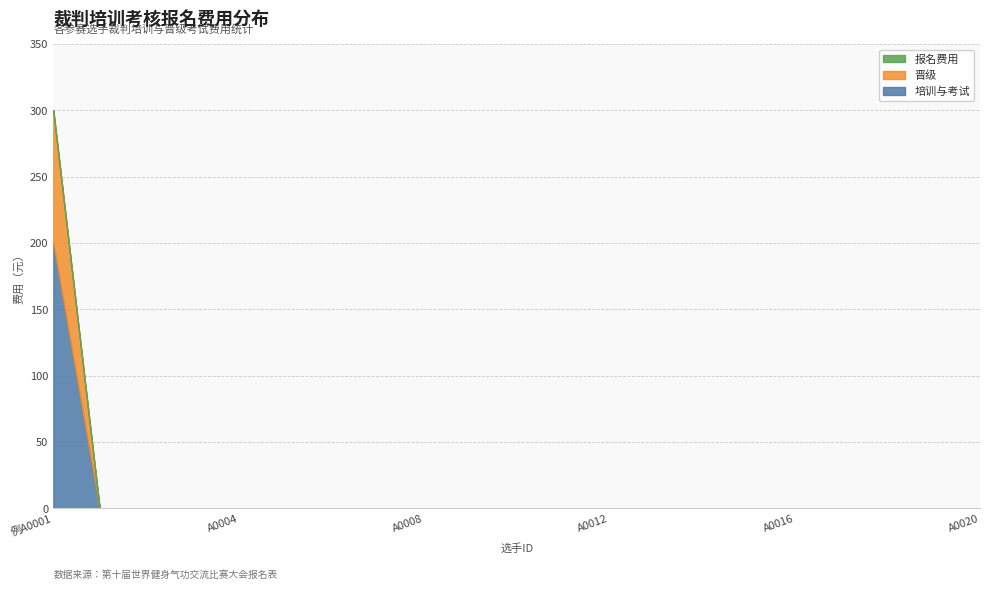

What is the sum of all 培训与考试 values?

200